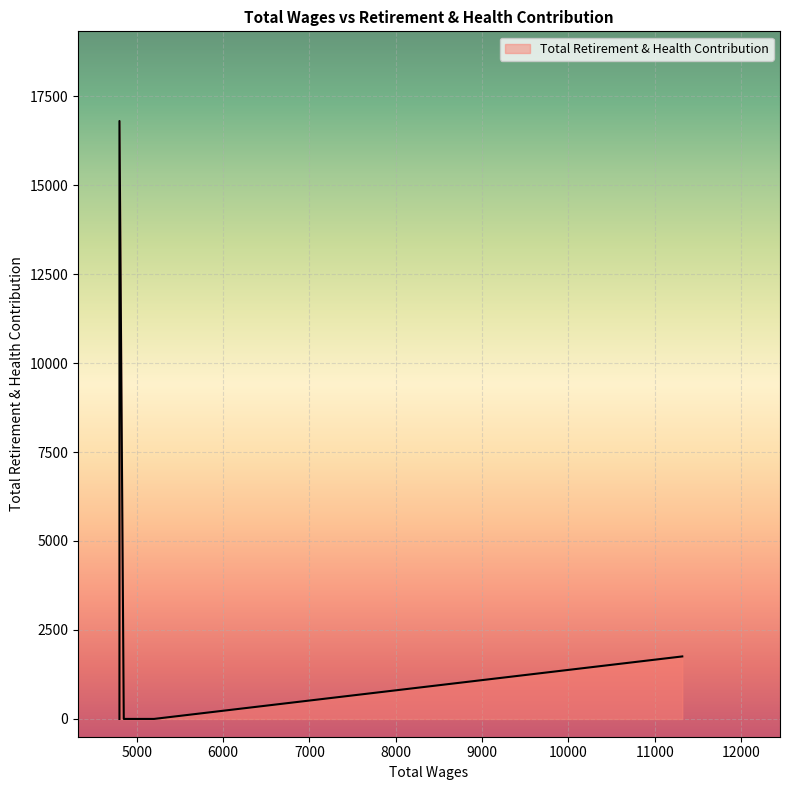

True or false: the data shows 0 at 4800.0.

True